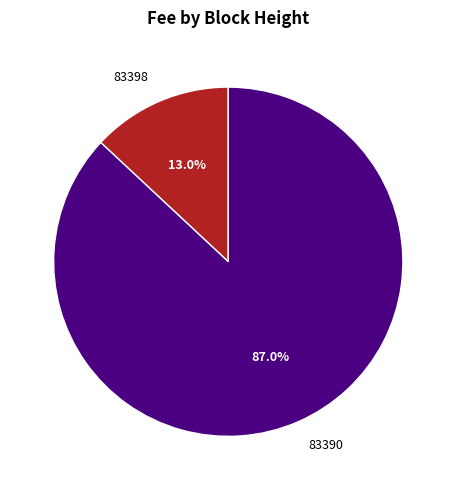

To the nearest percent, what is the difference between the 83390 and 83398 slice percentages?

74%